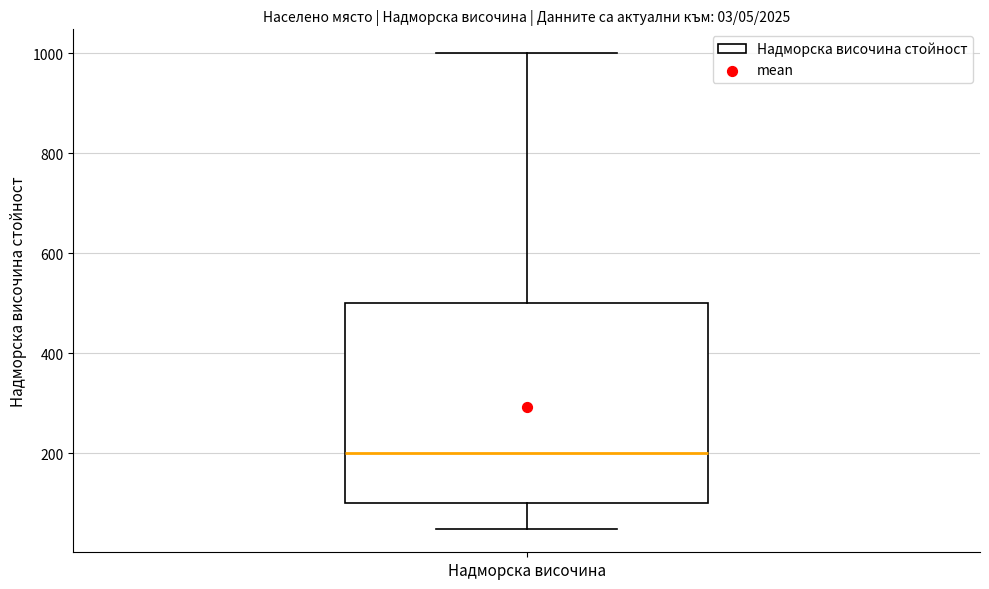

Where does the lower whisker of the box for Надморска височина end on the y-axis? The values are not printed on the chart, so give them approximately, as read against the axis.

60